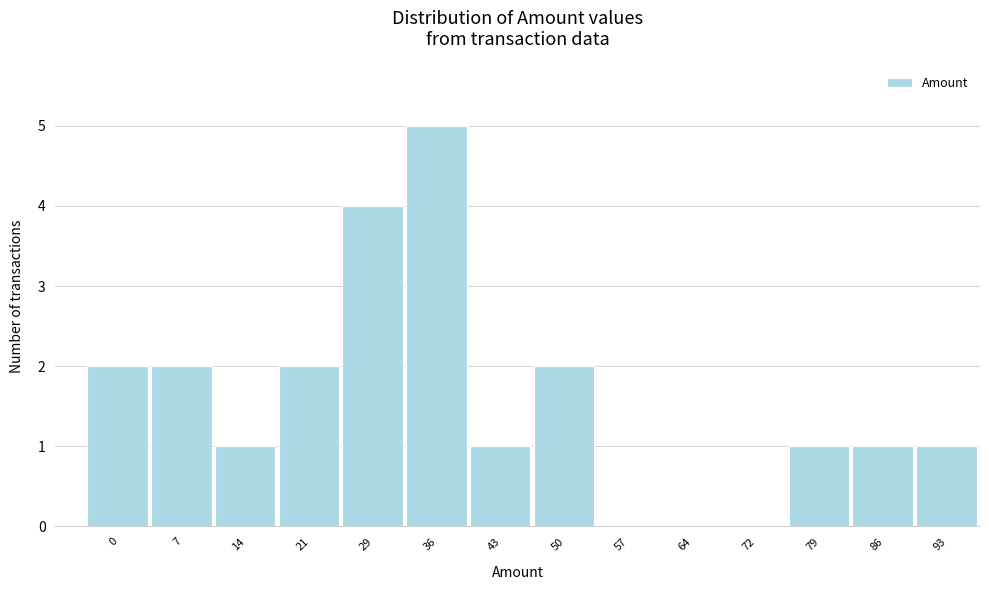

Reading left to right, transcribe all the data shown in this chart.

0=2	7=2	14=1	21=2	29=4	36=5	43=1	50=2	57=0	64=0	72=0	79=1	86=1	93=1